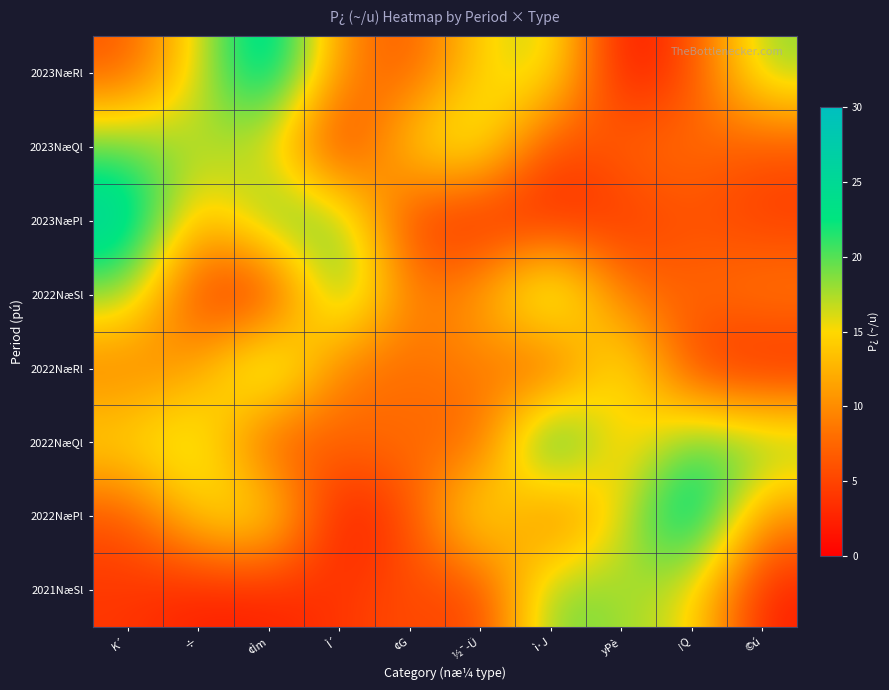

What is the smallest value displayed?

0.6